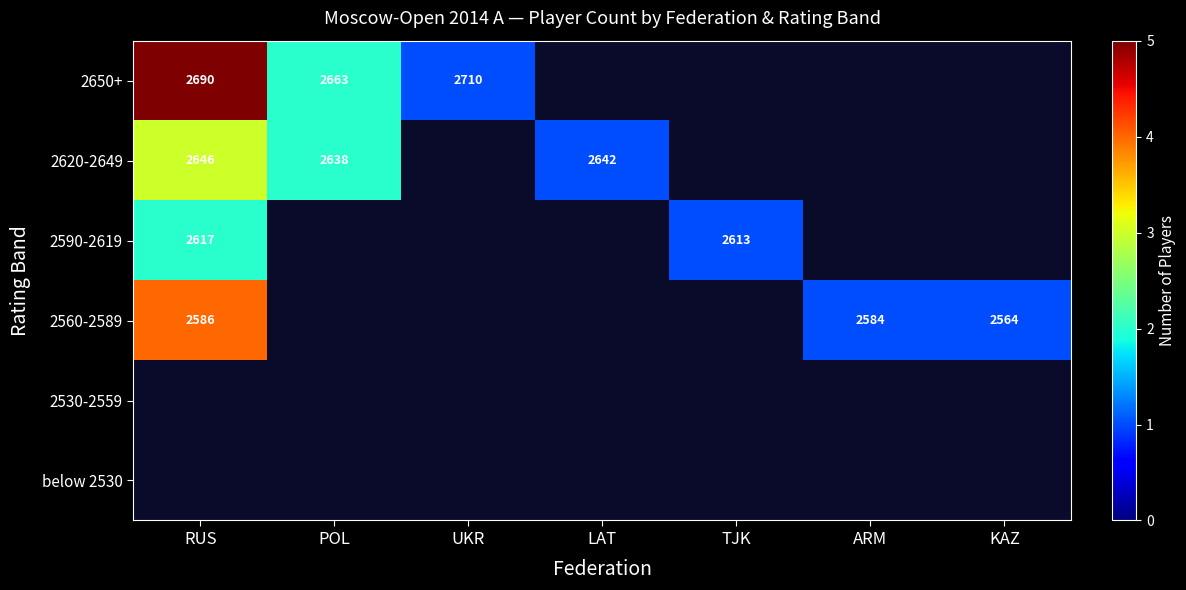

The value of 2590-2619 at TJK is 2613. True or false?

True